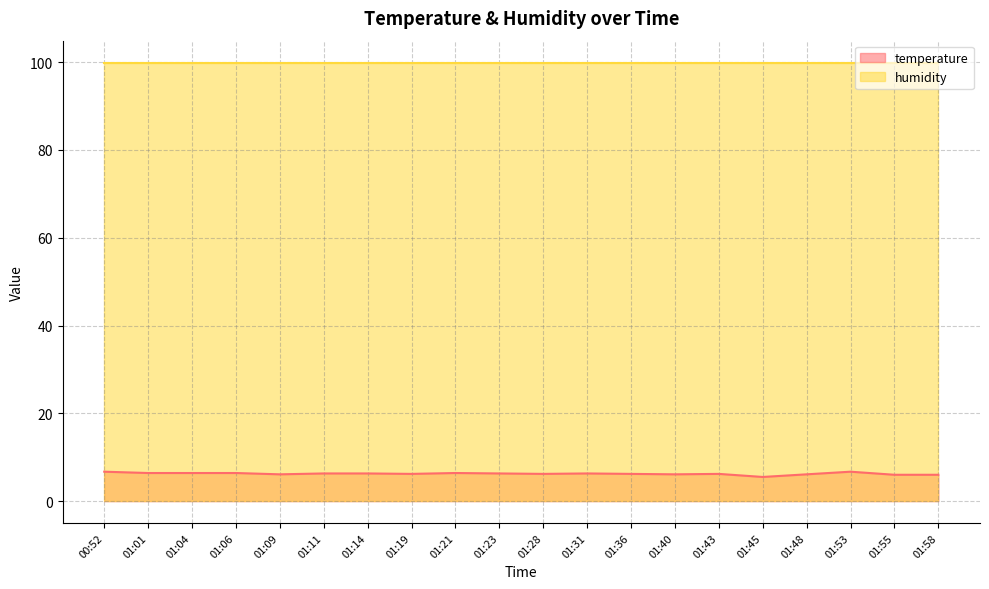

The value at 01:36 is 10.4. True or false?

False